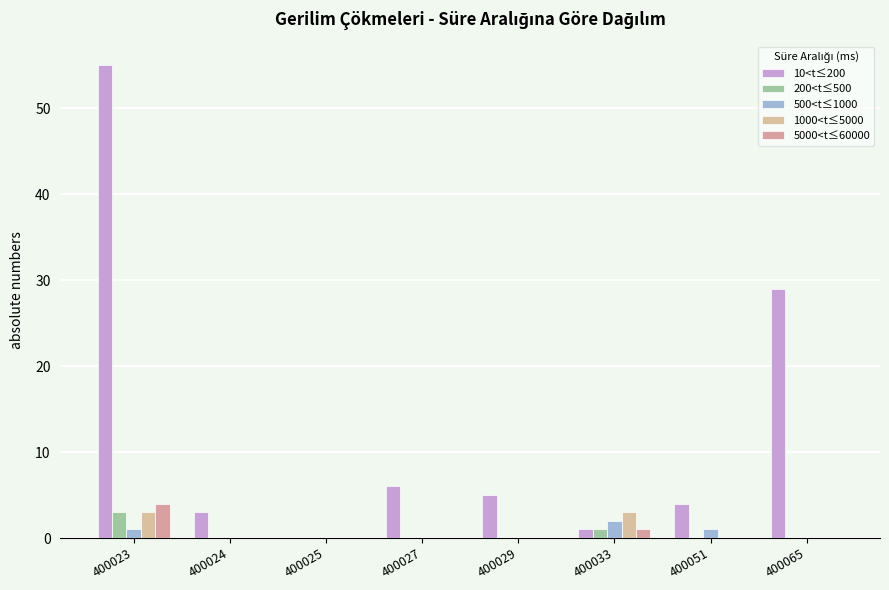

Which has a higher value, 400023 or 400065?

400023